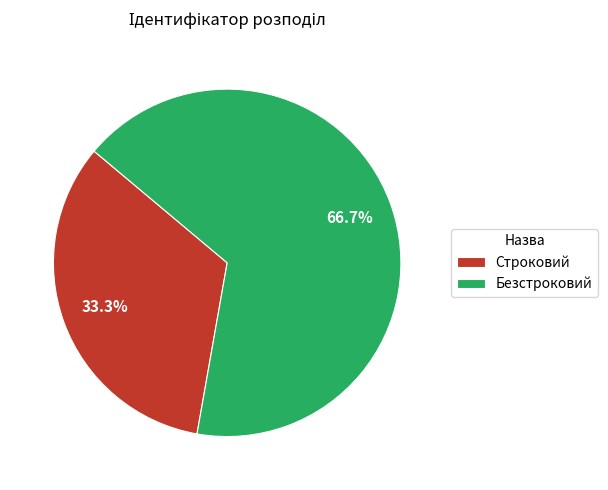

Approximately how many times larger is the value at Безстроковий compared to Строковий?

2.0